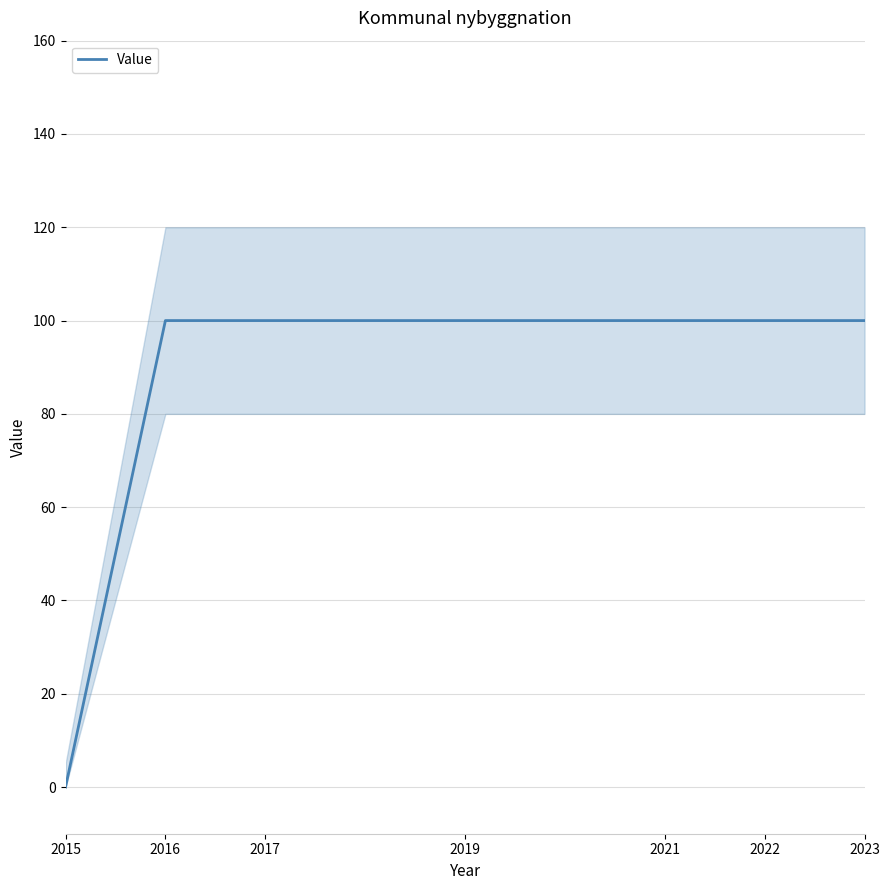

Which has a higher value, 2022 or 2021?

2022